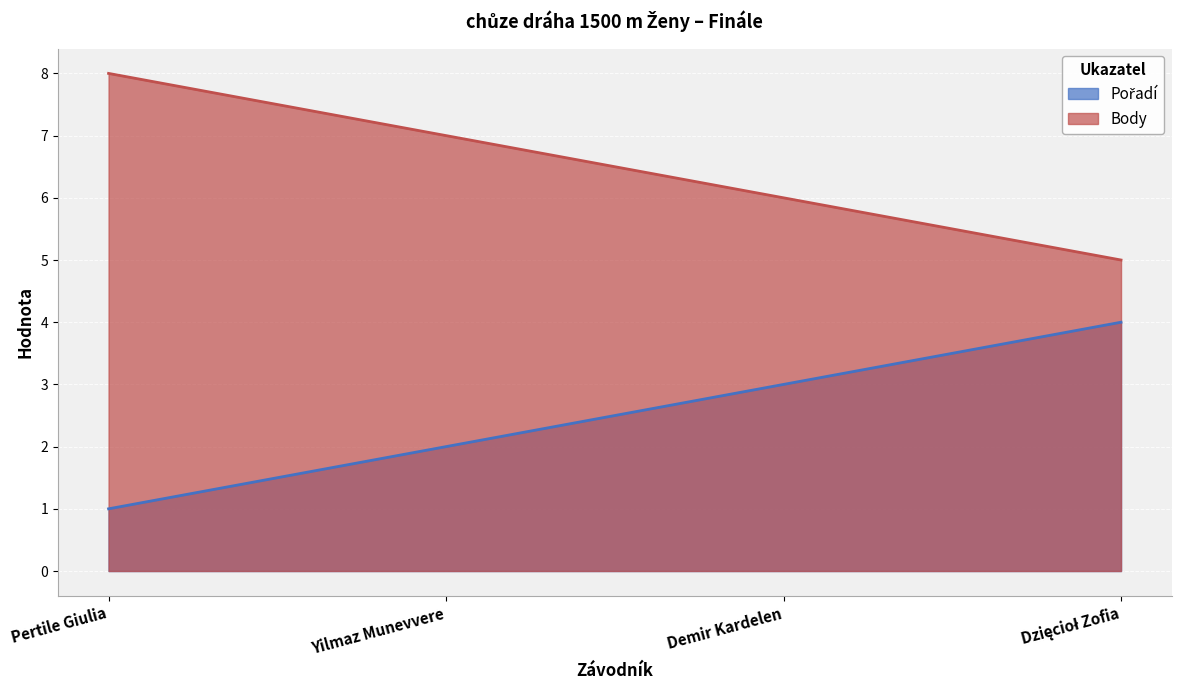

Reading left to right, what are all the values shown in this chart?

Pořadí: 1	2	3	4
Body: 8	7	6	5